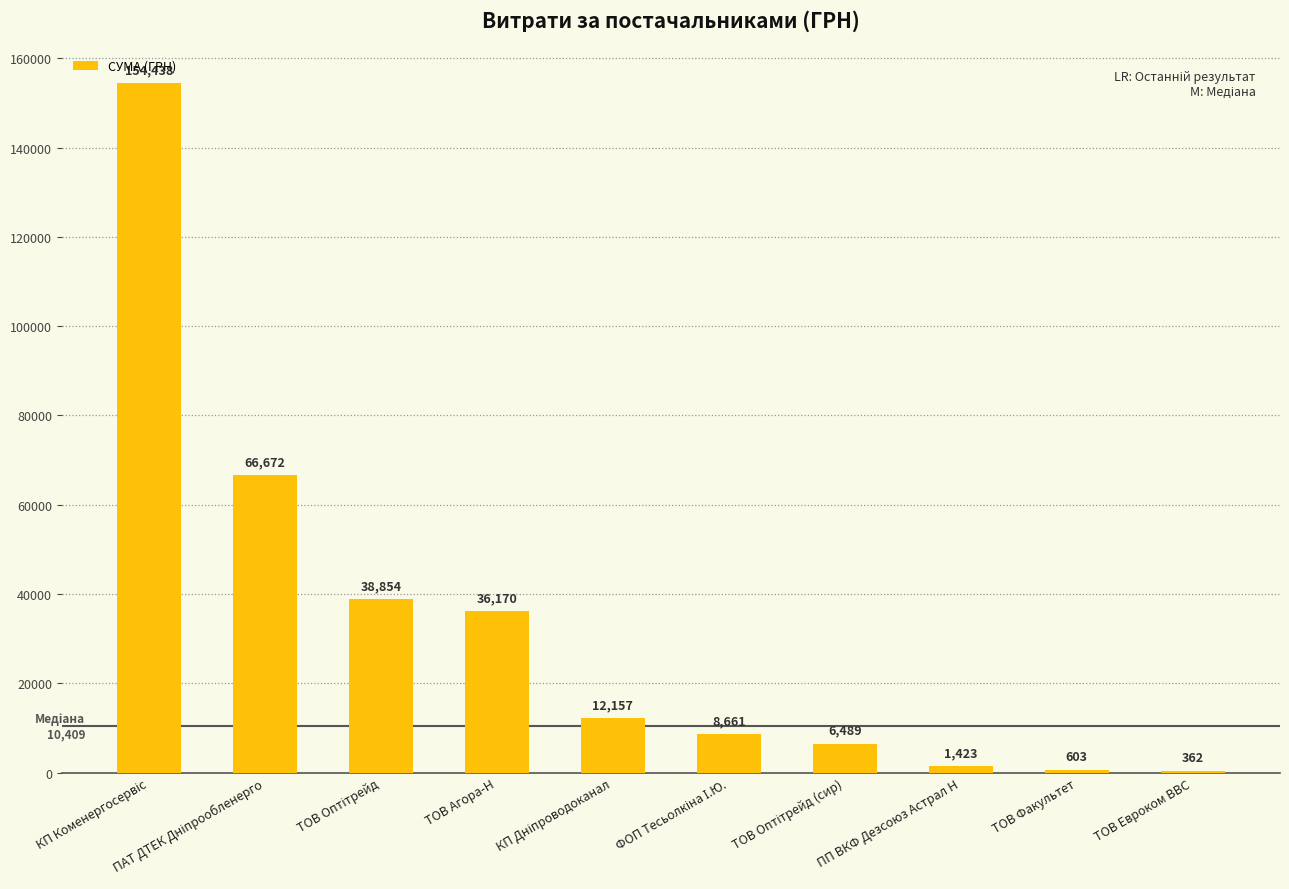

The value at ТОВ Агора-Н is 36170.1. True or false?

True